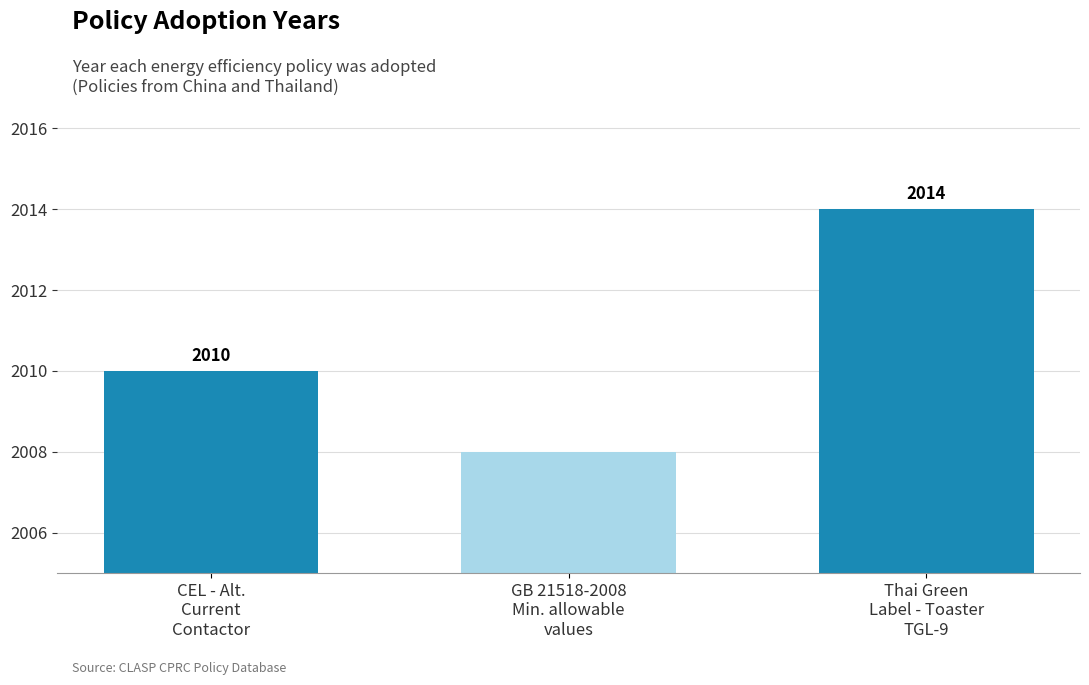

Reading left to right, list all the values displayed in this chart.

CEL - Alt.
Current
Contactor=2010	GB 21518-2008
Min. allowable
values=2008	Thai Green
Label - Toaster
TGL-9=2014